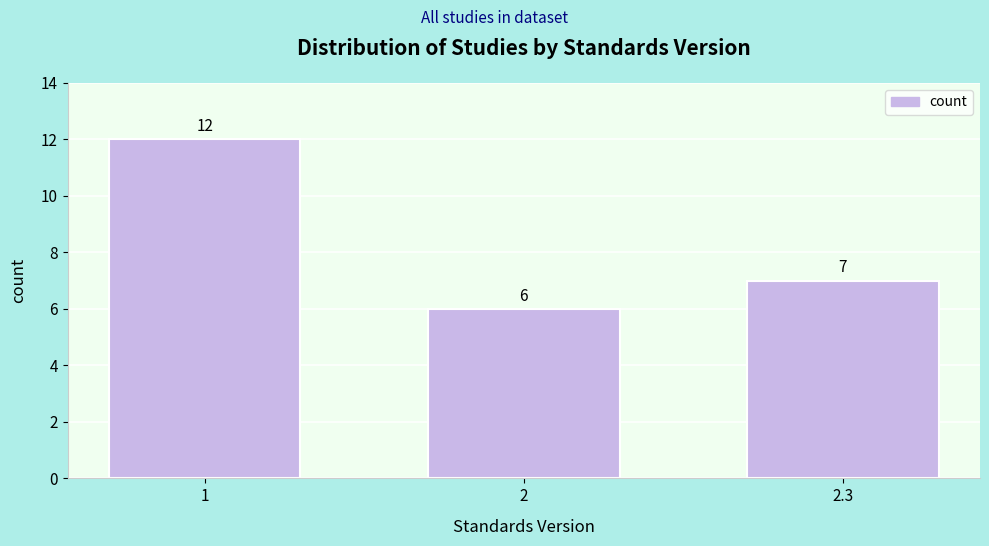

Reading right to left, transcribe all the data shown in this chart.

2.3=7	2=6	1=12